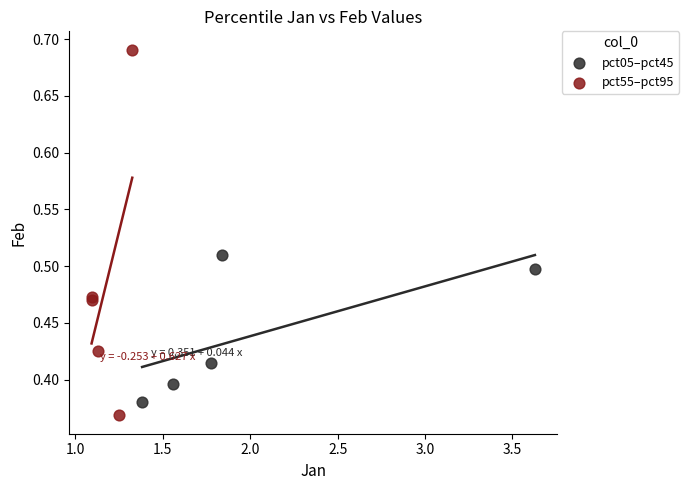

Which series reaches the maximum Y coordinate?

pct55–pct95